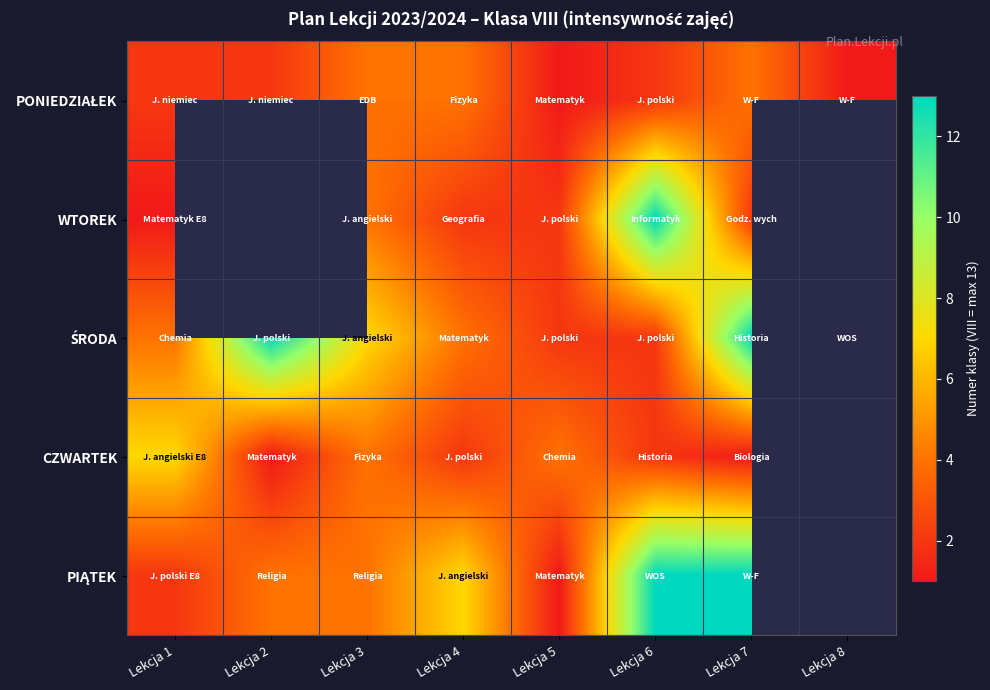

At which category is the sum across all series the highest?

Lekcja 7